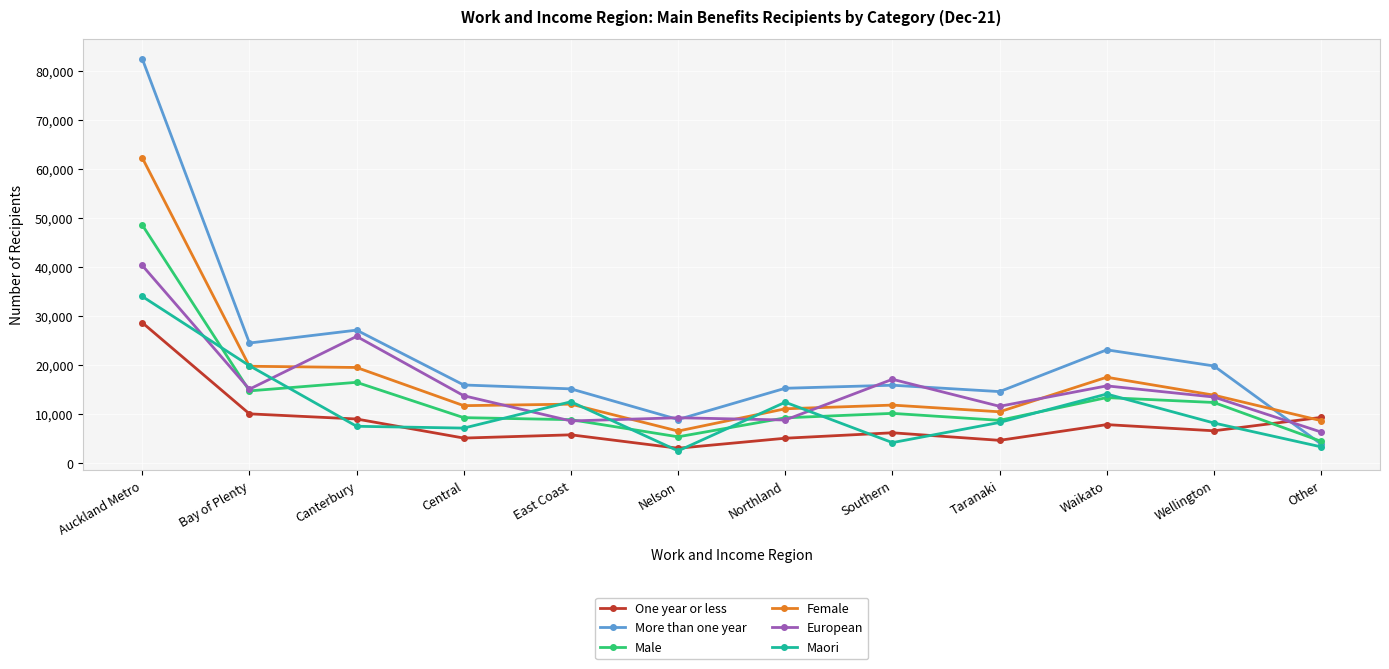

Which series has the widest spread of values?

More than one year